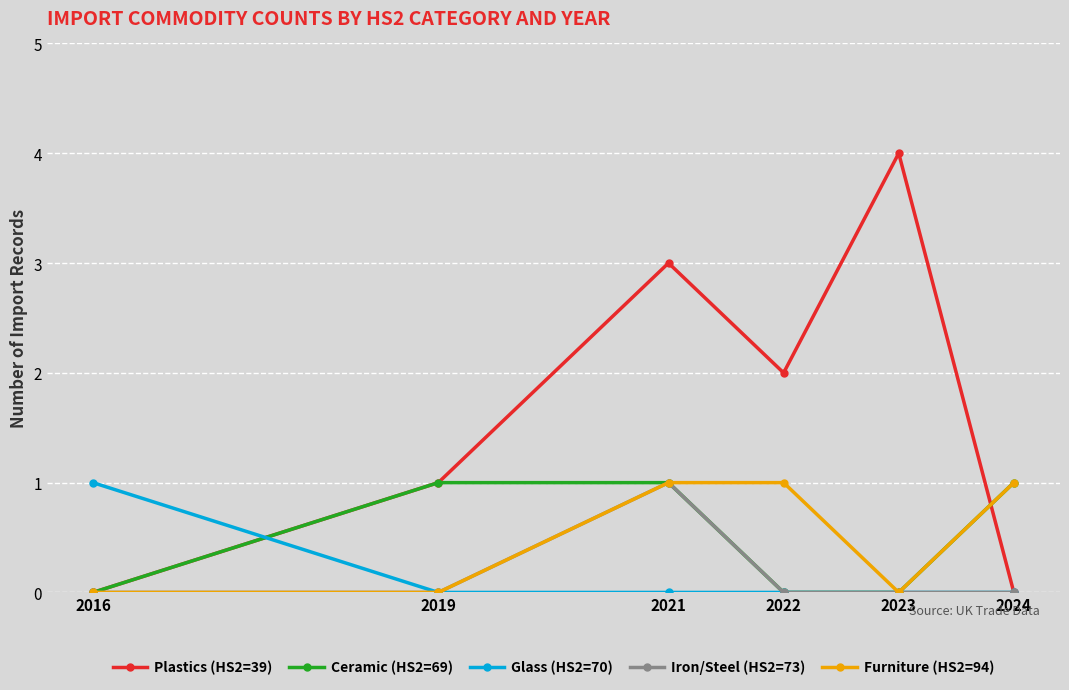

What is the difference between the maximum and second lowest values in the Glass (HS2=70) series?

1